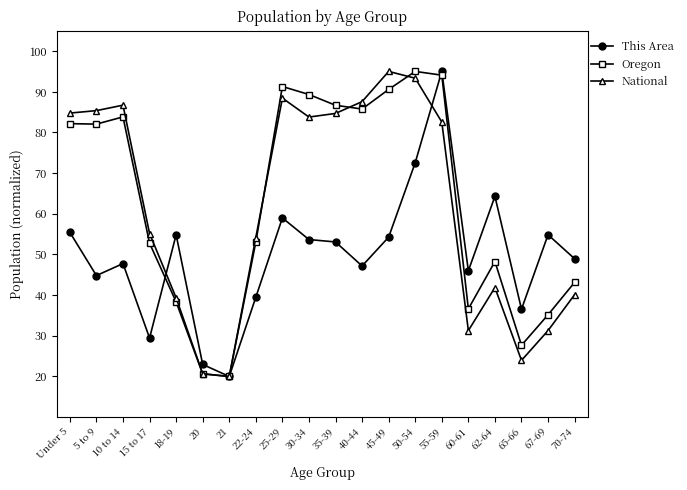

Which series changed the most between 18-19 and 62-64?

Oregon